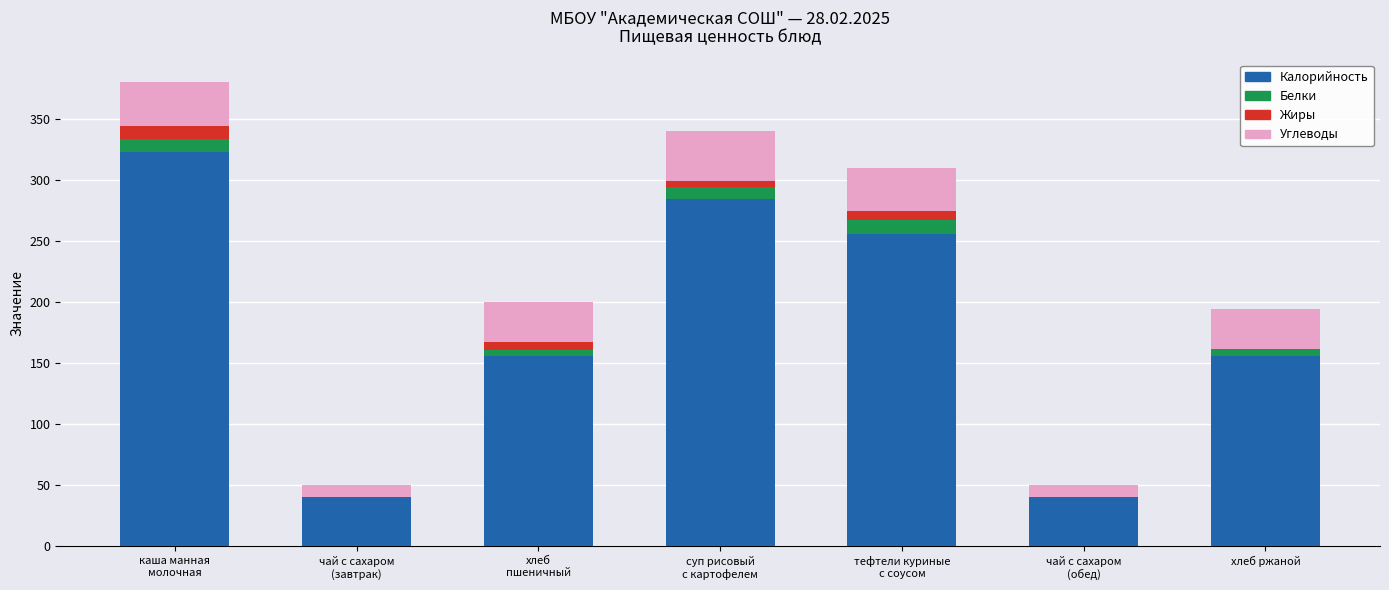

Where is Калорийность nearest to the value 181?

хлеб
пшеничный